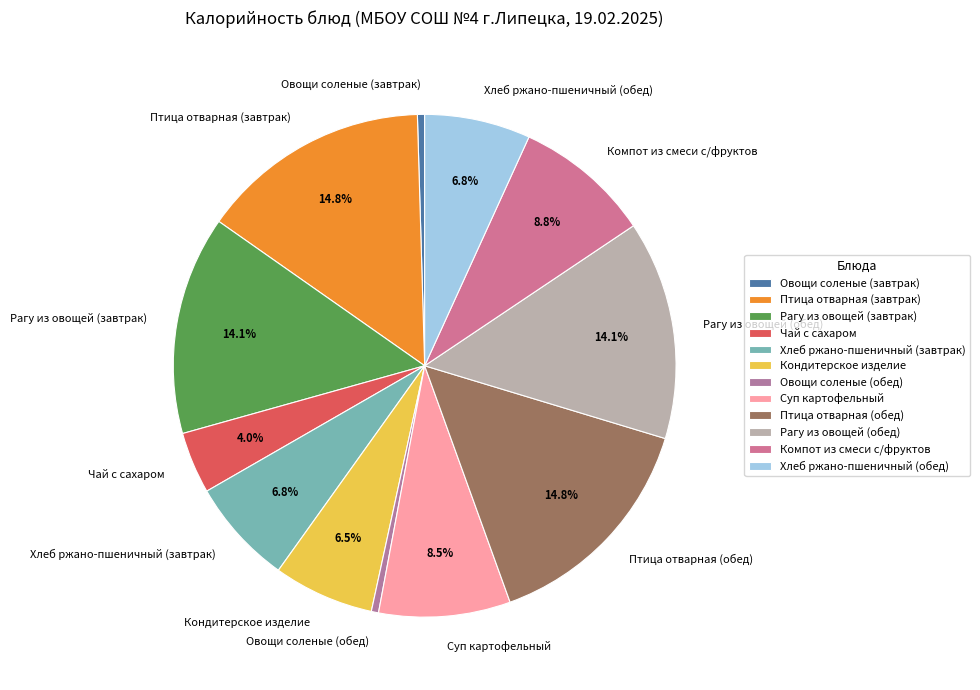

The Птица отварная (завтрак) slice represents 15% of the pie. True or false?

True